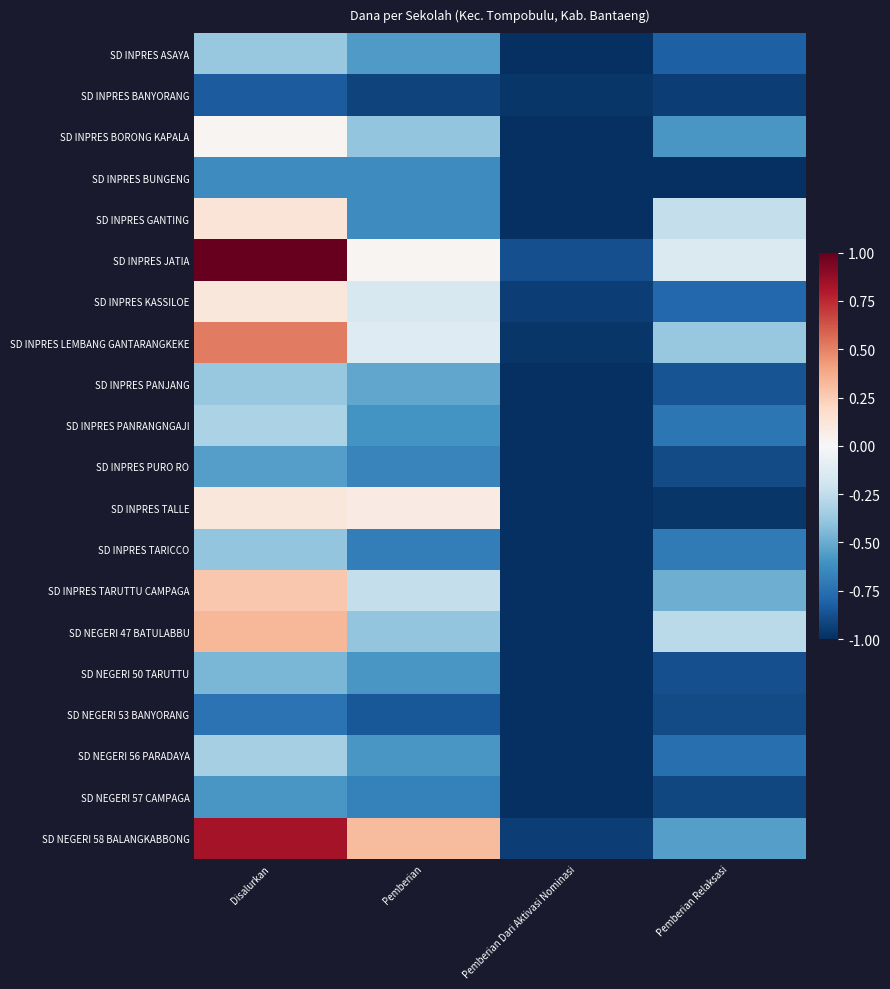

At how many categories does at least one series exceed 0?

2